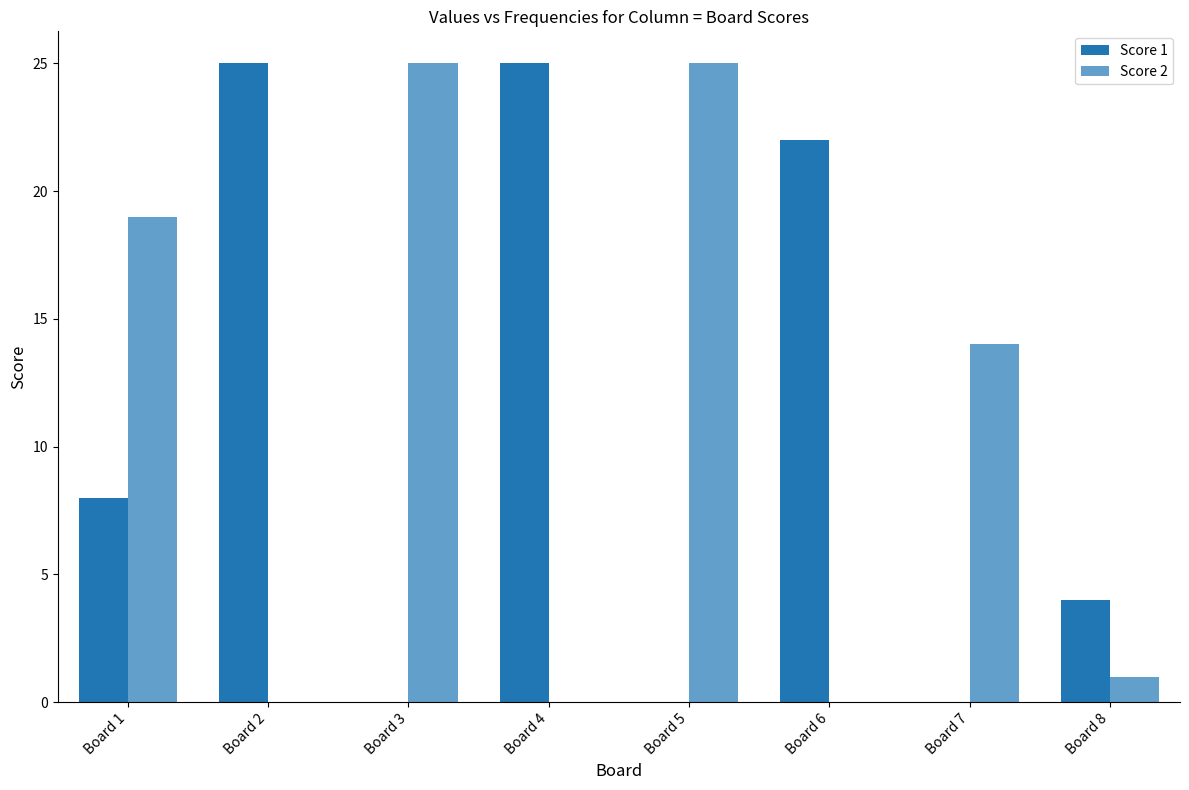

Reading right to left, transcribe all the data shown in this chart.

Score 1: 4	0	22	0	25	0	25	8
Score 2: 1	14	0	25	0	25	0	19